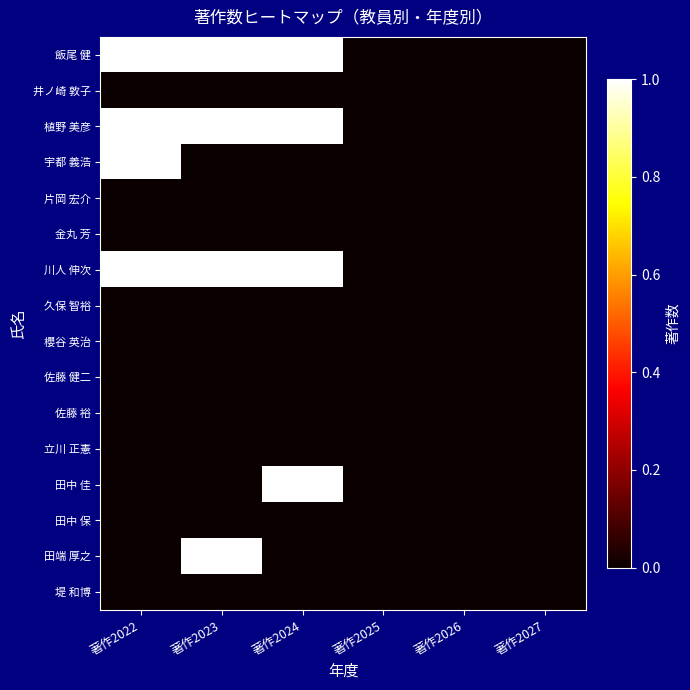

Is it true that 飯尾 健 equals 1 at 著作2022?

True